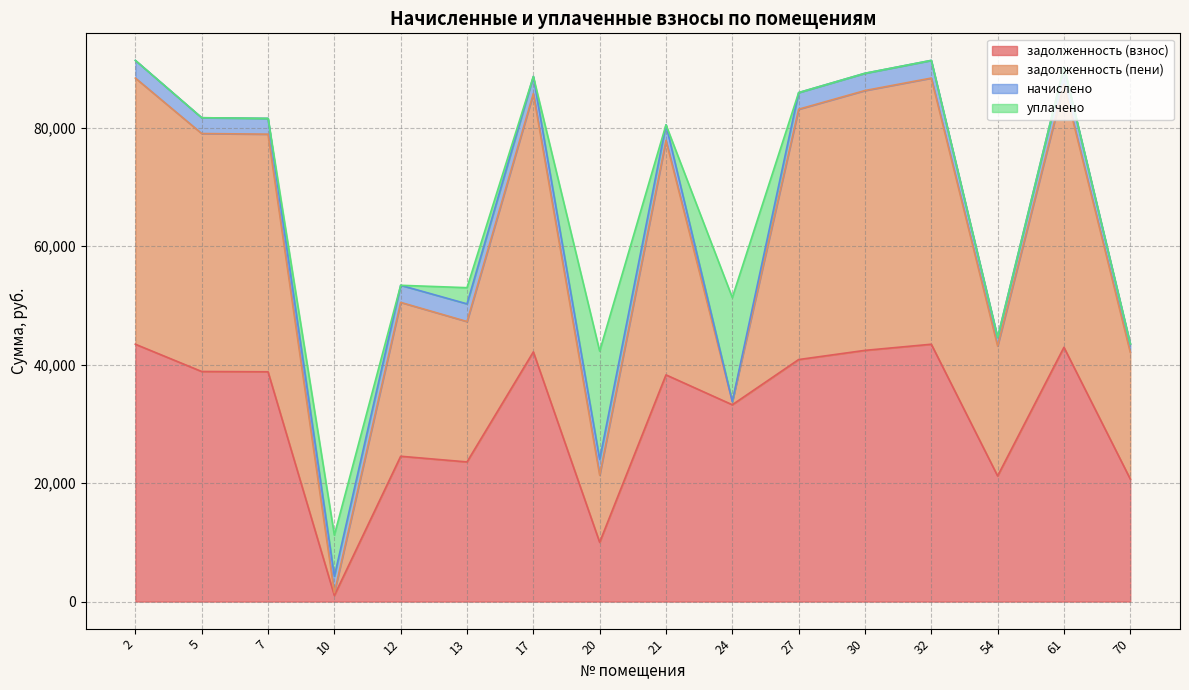

What is the sum of all уплачено values?

45526.4